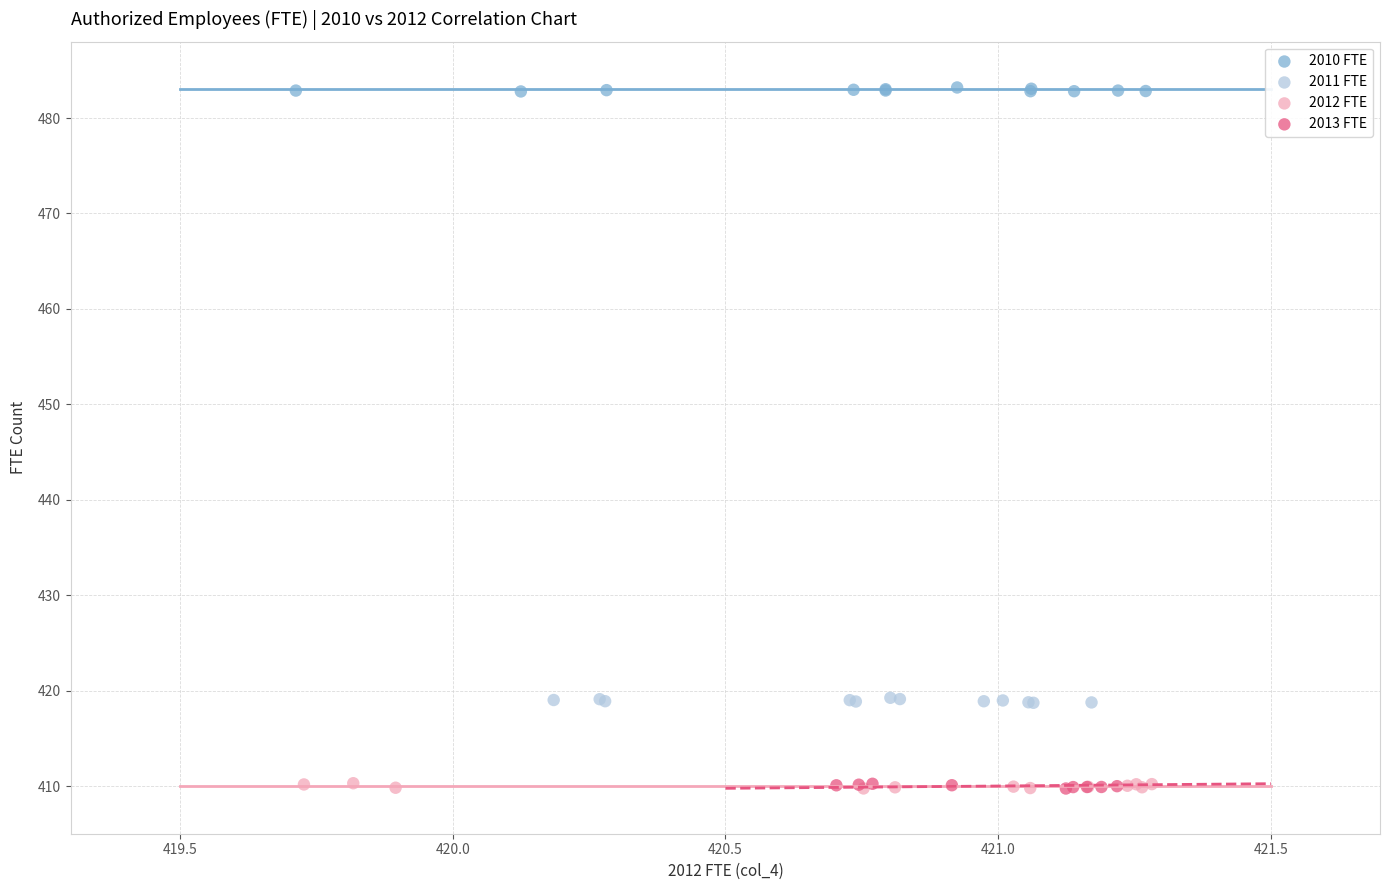

What are all the series names shown in the legend?

2010 FTE, 2011 FTE, 2012 FTE, 2013 FTE